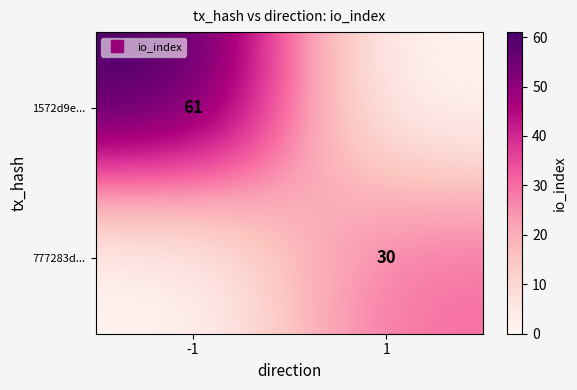

What is the total value across all series at -1?

61